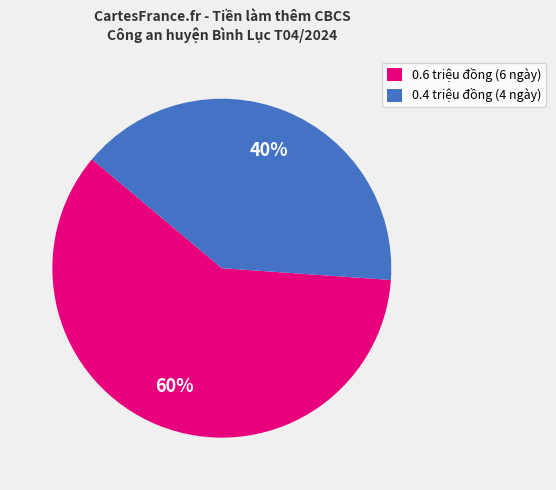

What percentage is the 0.6 triệu đồng (6 ngày) slice, to the nearest percent?

60%